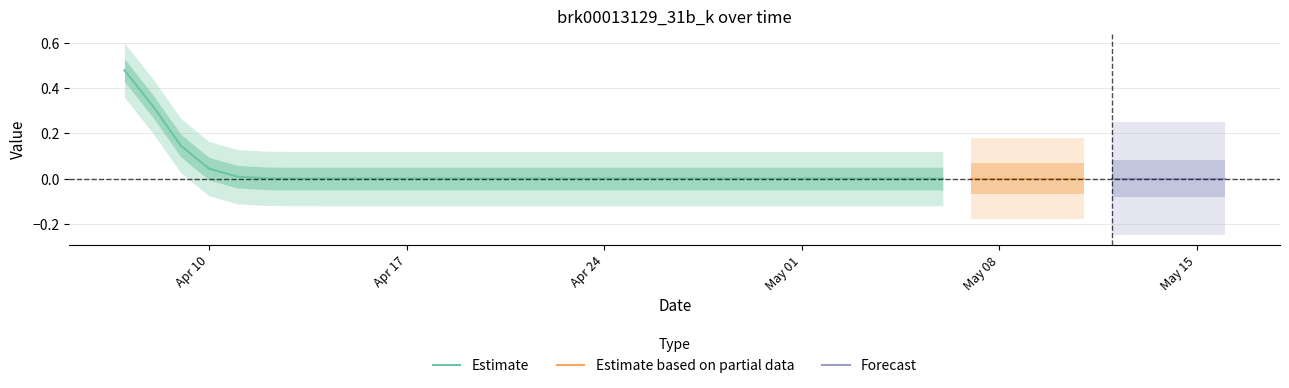

True or false: the data has more than 0 interior local peaks.

False